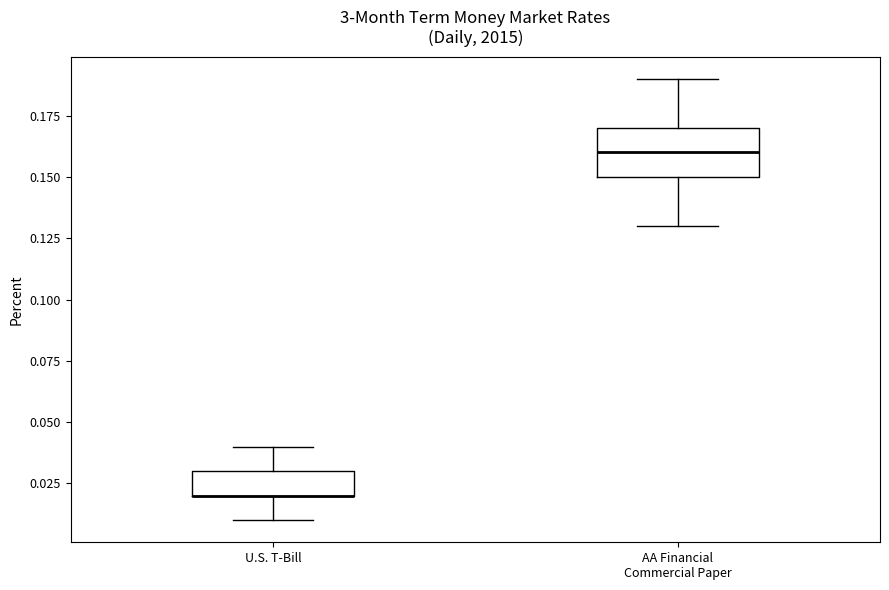

Where does the upper whisker of the box for U.S. T-Bill end on the y-axis? The values are not printed on the chart, so give them approximately, as read against the axis.

0.04